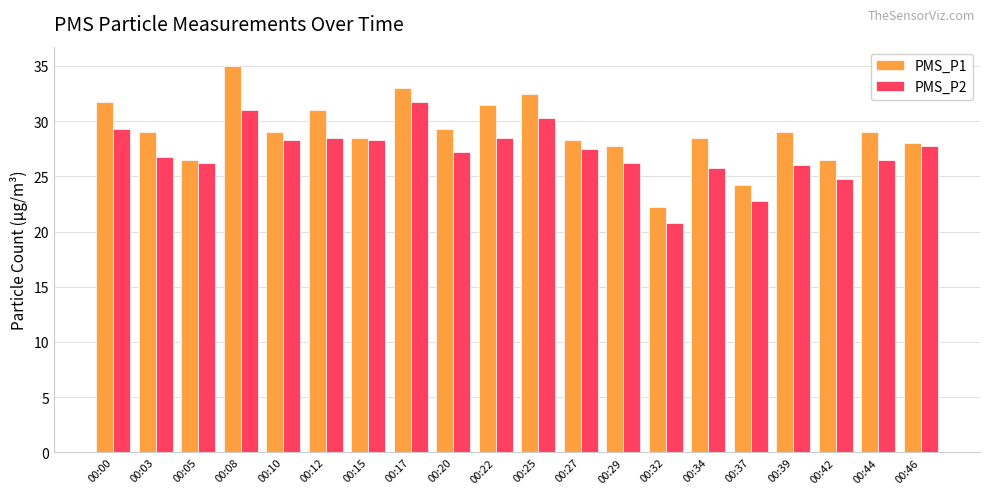

Is it true that PMS_P2 equals 37.9 at 00:42?

False